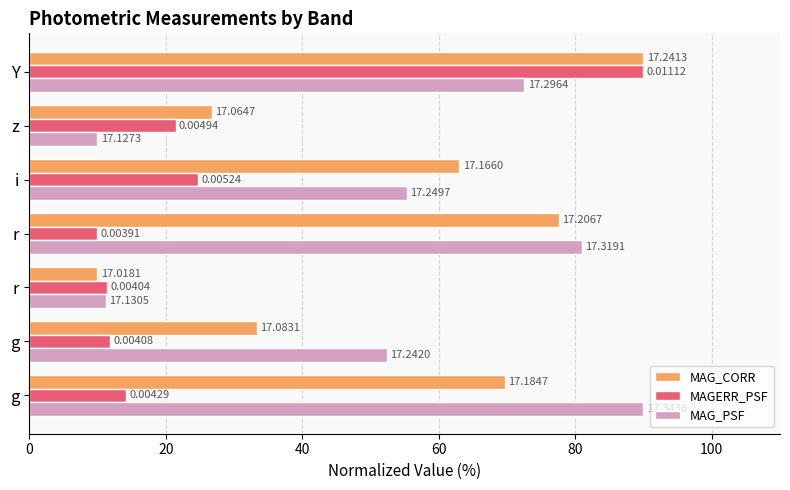

What are all the series names shown in the legend?

MAG_CORR, MAGERR_PSF, MAG_PSF